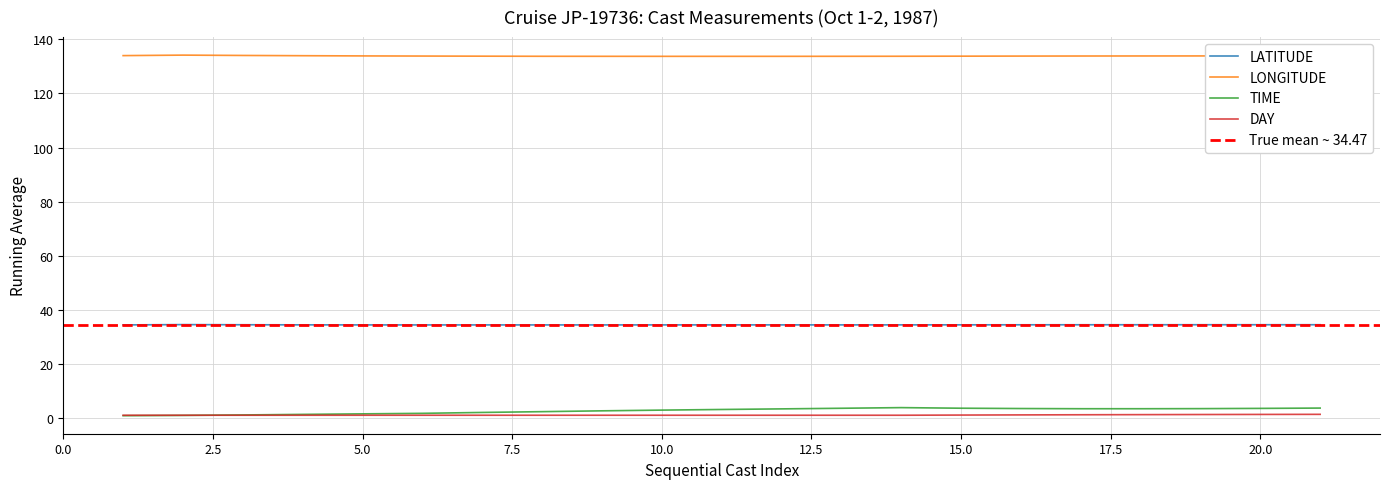

True or false: LATITUDE and TIME intersect in this chart.

False